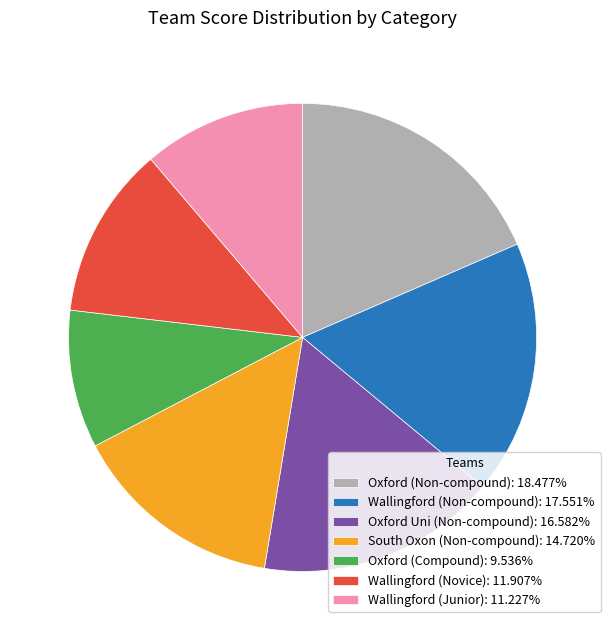

Is there any slice that represents more than half of the pie?

No